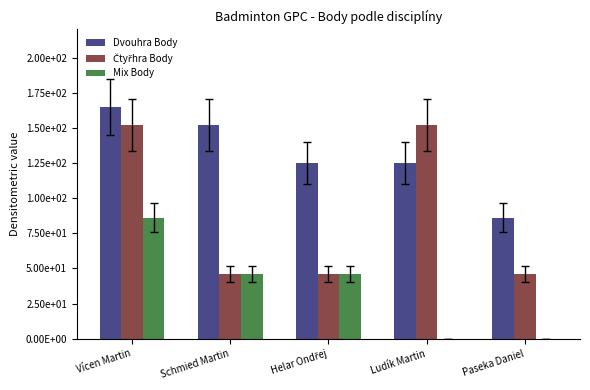

Which category has the lowest value across all series?

Ludík Martin